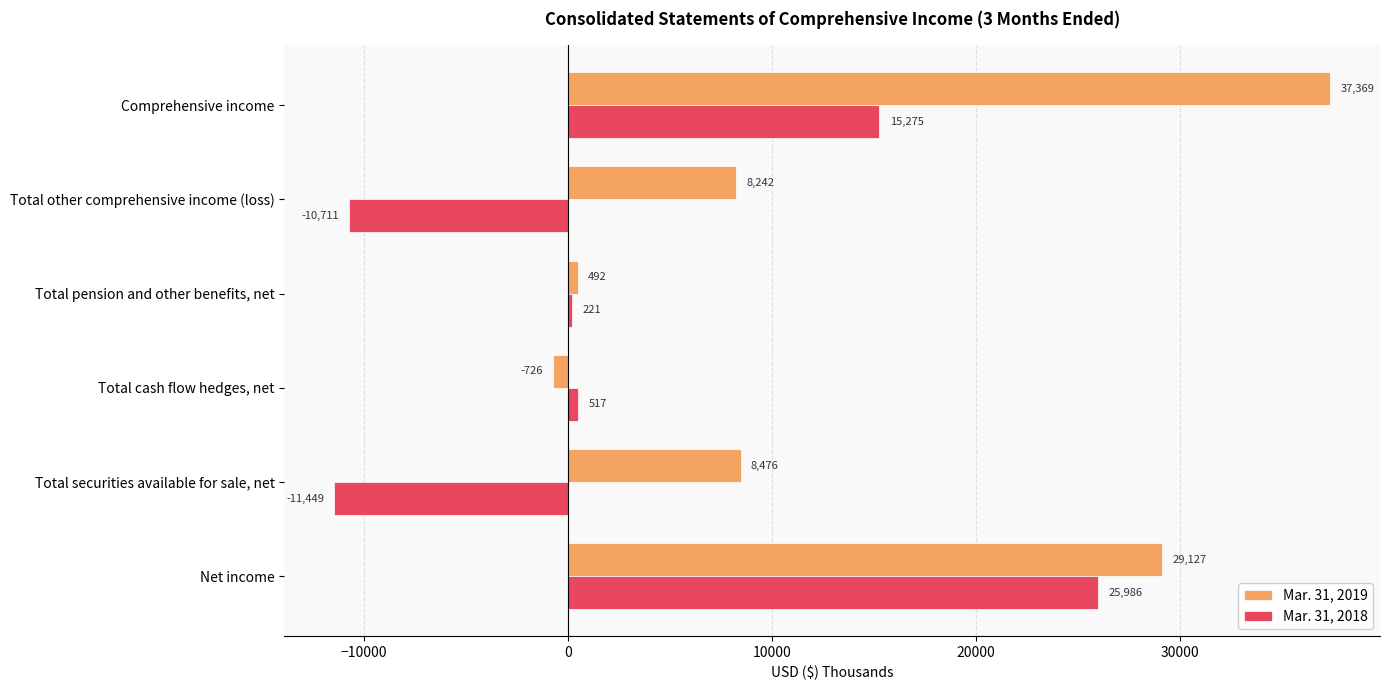

What is the sum of the Mar. 31, 2018 values at Net income and Total cash flow hedges, net?

26503